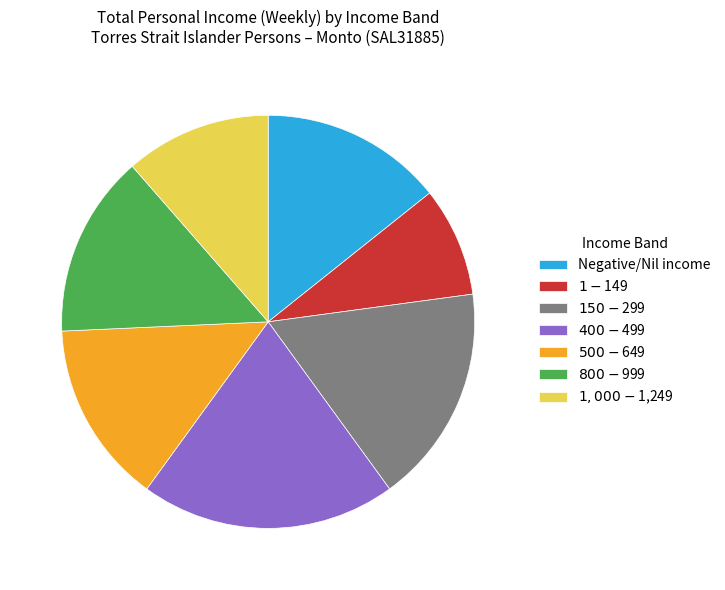

Is there any slice that represents more than half of the pie?

No